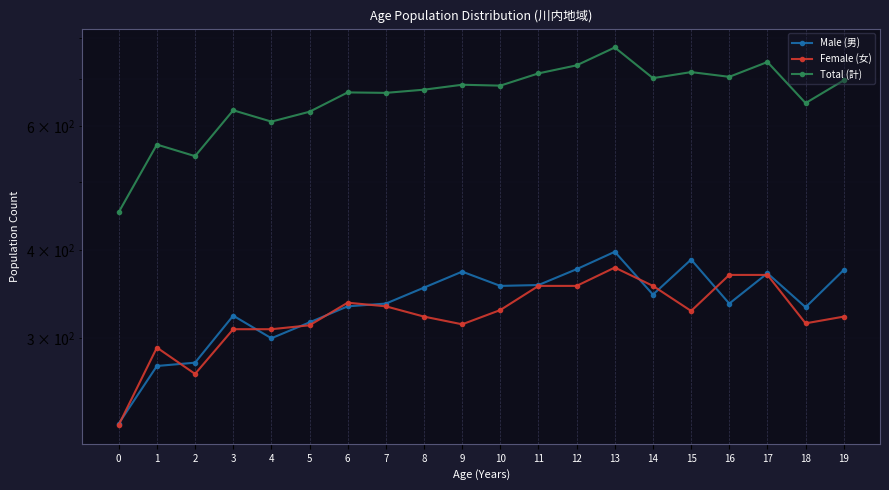

What is the sum of all Total (計) values?

13247